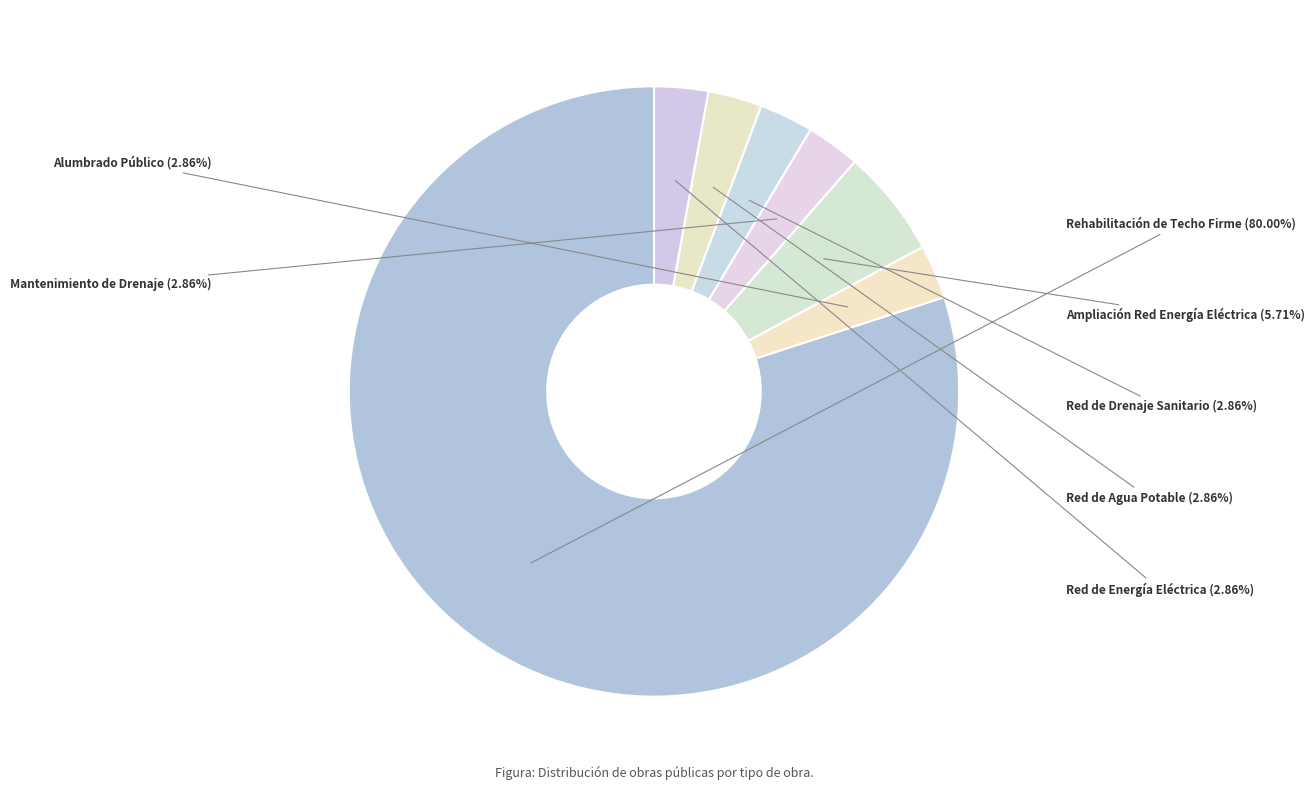

Between Ampliación Red Energía Eléctrica and Rehabilitación de Techo Firme, which is larger?

Rehabilitación de Techo Firme